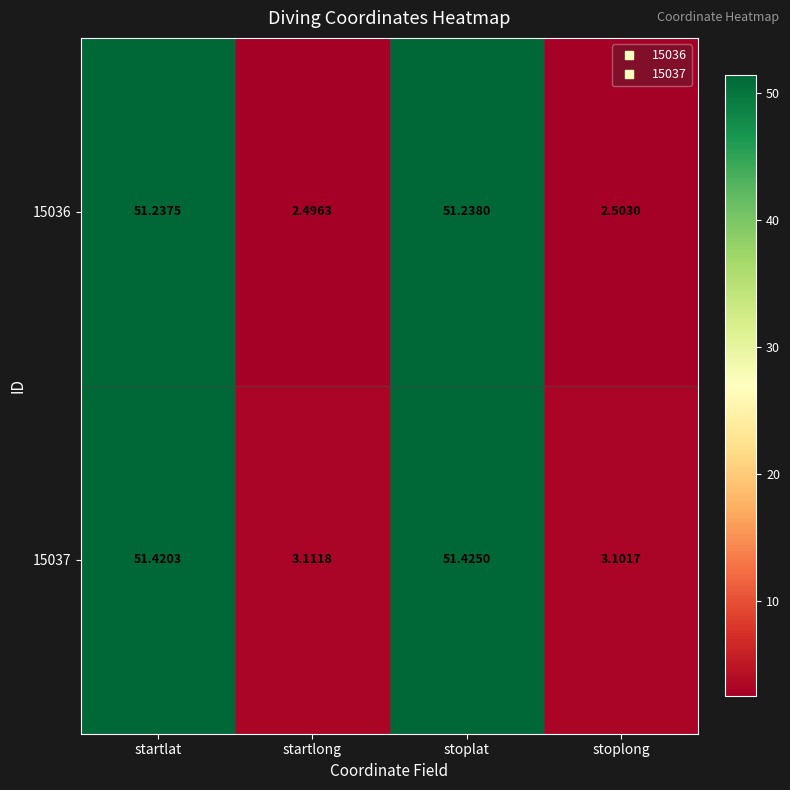

At which category is the sum across all series the highest?

stoplat